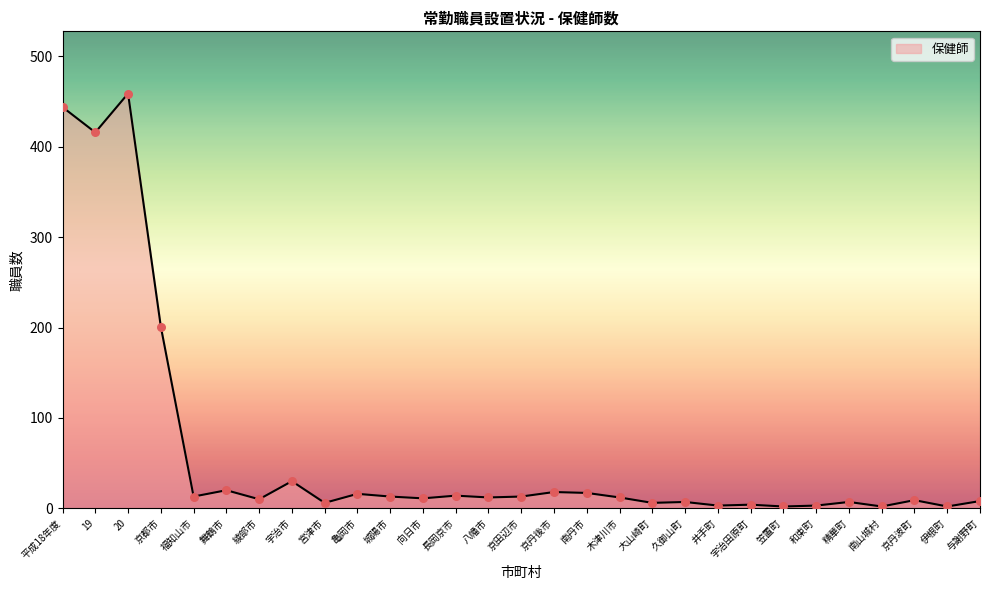

What is the change in value from 20 to 南丹市?

-442